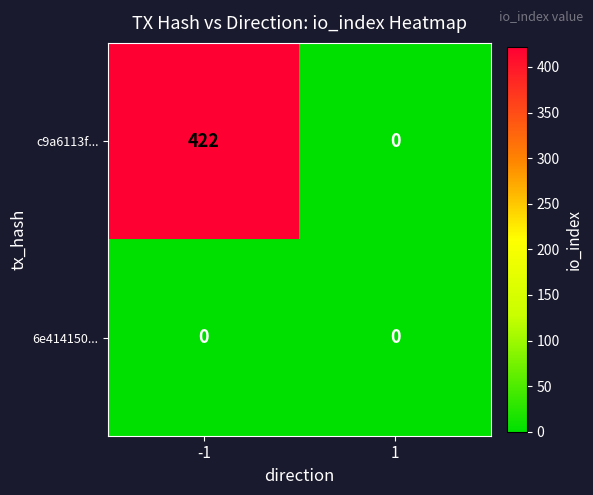

Which series has the largest total across all categories?

c9a6113f...